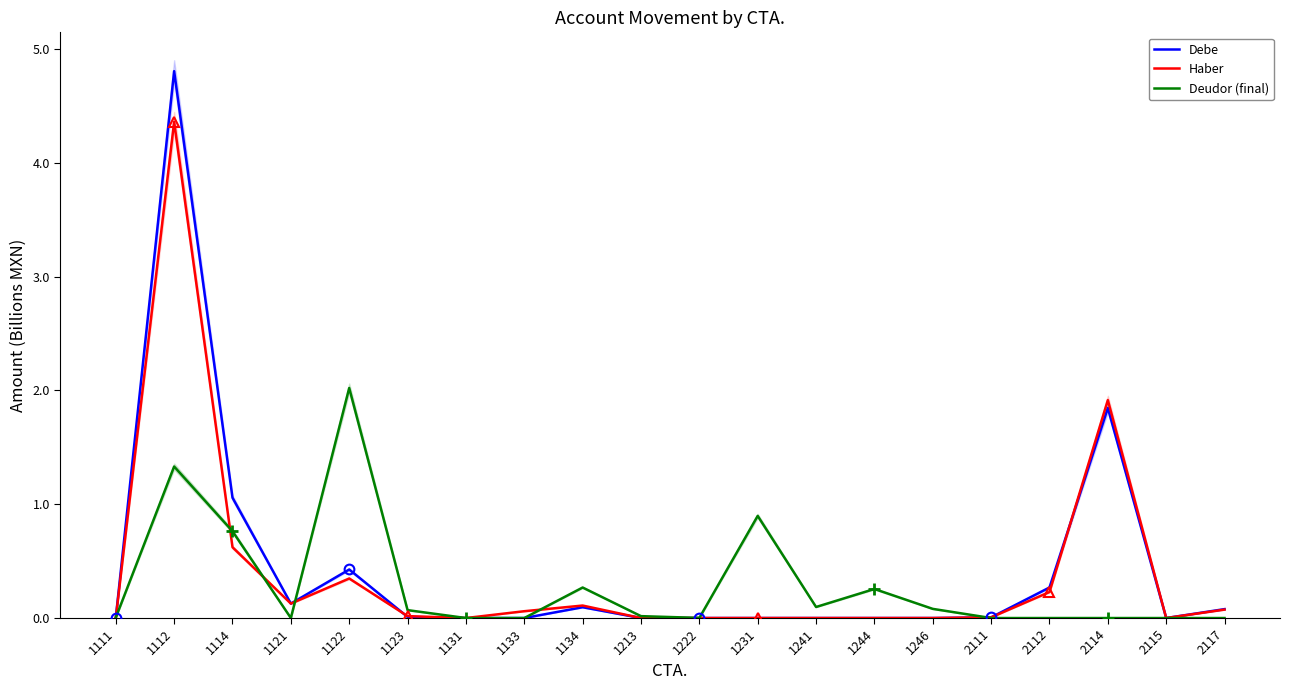

Between 1114 and 1222, which series saw the biggest shift?

Debe